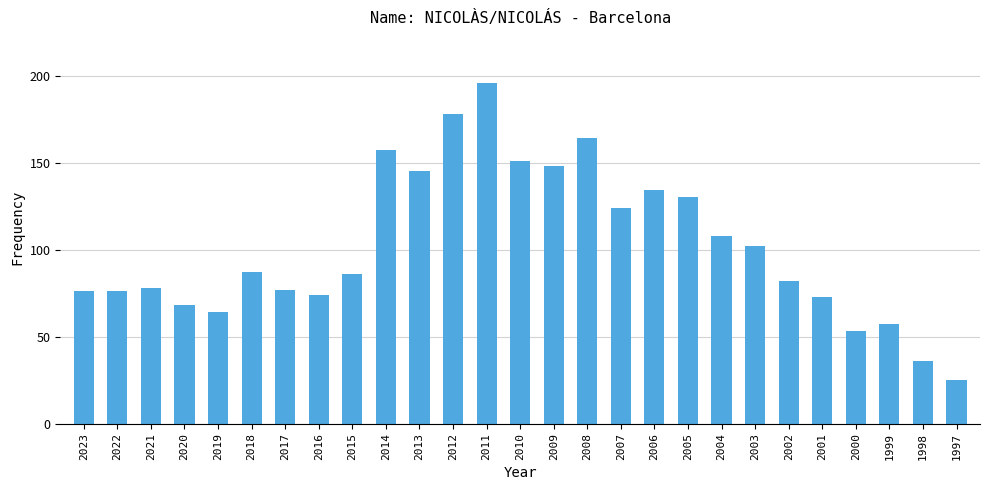

What is the maximum value shown in the chart?

196